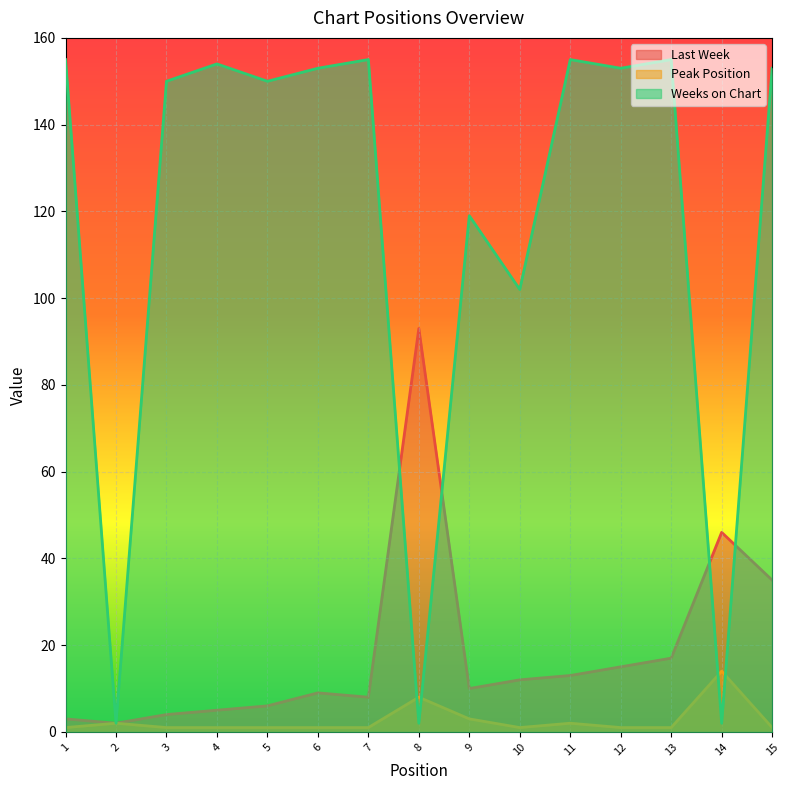

Which series has the largest total across all categories?

Weeks on Chart